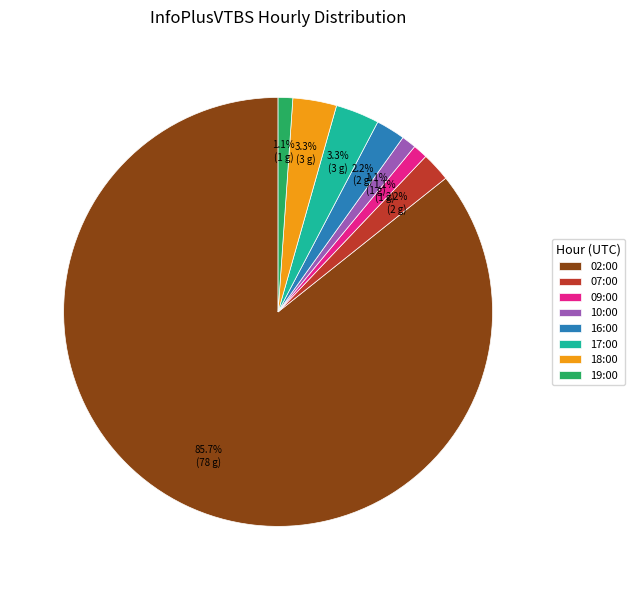

Combined, what portion of the pie is 19:00 and 18:00?

4.4%